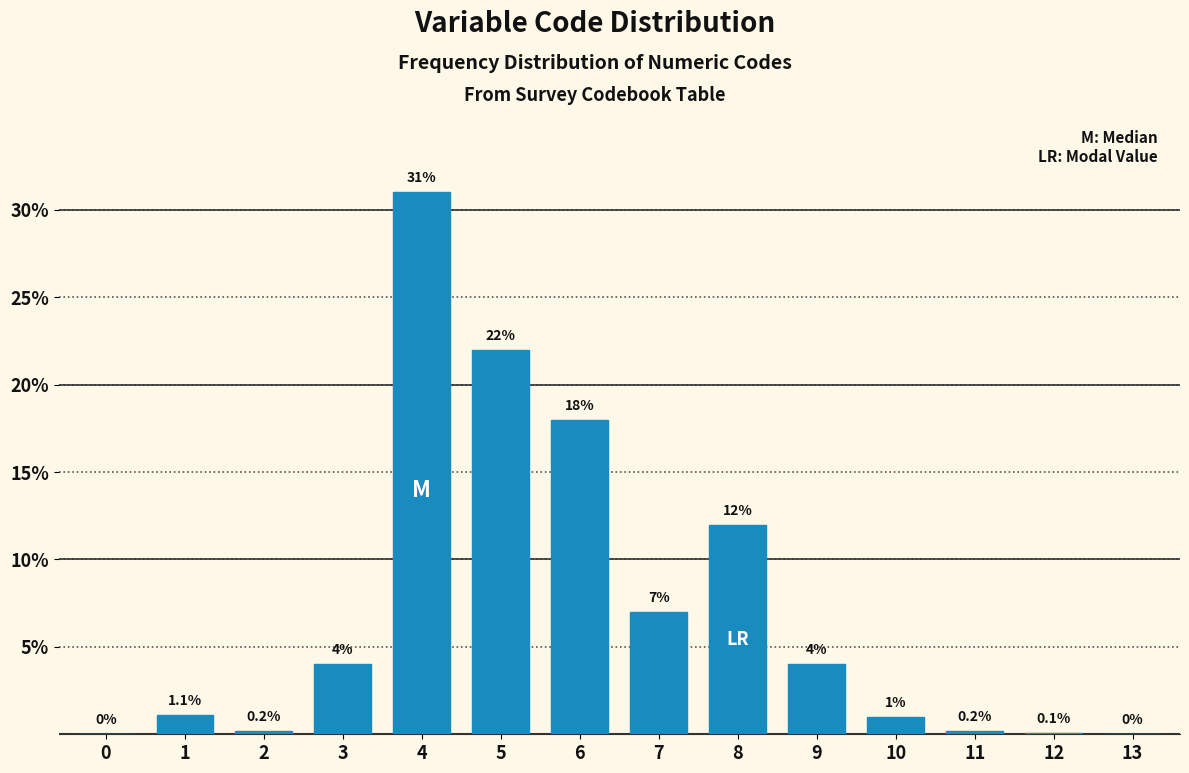

Reading left to right, list all the values displayed in this chart.

0=0.0	1=1.1	2=0.2	3=4.0	4=31.0	5=22.0	6=18.0	7=7.0	8=12.0	9=4.0	10=1.0	11=0.2	12=0.1	13=0.0